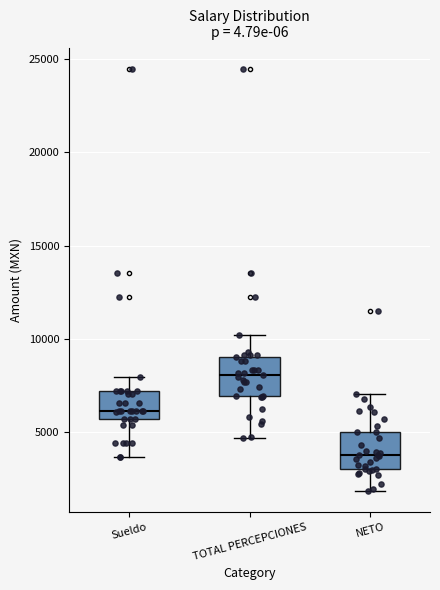

Reading left to right, transcribe this box plot: for each box, give where its median line is, the range the box spans, and where its two whiskers end, as read against the y-axis. The values are not printed on the chart, so give them approximately, as read against the axis.

Sueldo: median 6000, box 5500 to 7000, whiskers 3500 to 8000
TOTAL PERCEPCIONES: median 8000, box 7000 to 9000, whiskers 4500 to 10000
NETO: median 4000, box 3000 to 5000, whiskers 2000 to 7000